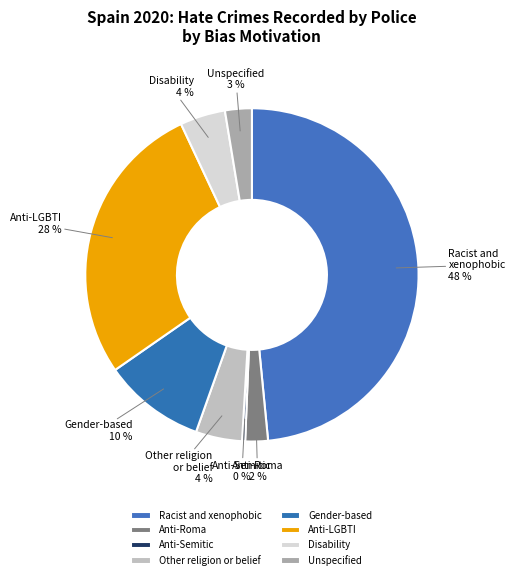

Combined, do Anti-LGBTI and Disability account for over 50%?

No